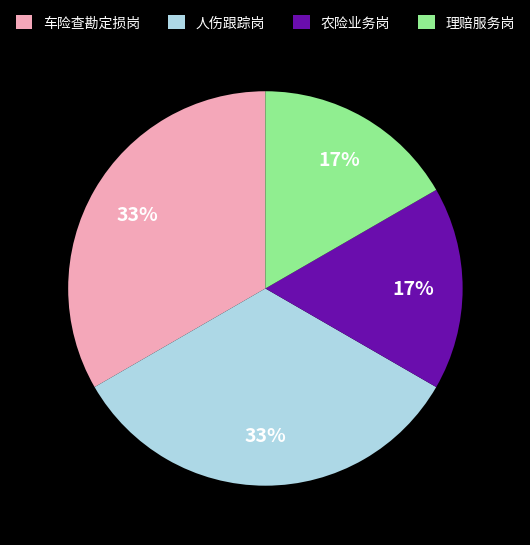

Count the number of slices in the pie.

4